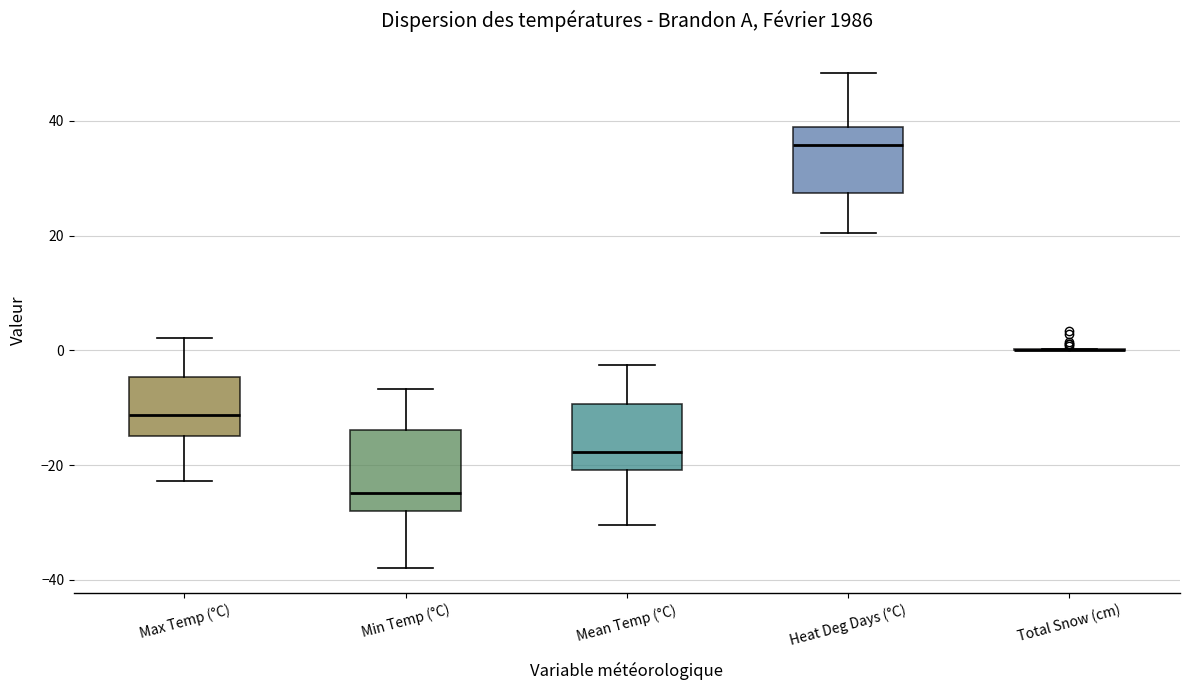

Reading left to right, read every box against the y-axis: the position of its median line, the range the box covers, and the ends of its whiskers. The values are not printed on the chart, so give them approximately, as read against the axis.

Max Temp (°C): median -12, box -14 to -4, whiskers -22 to 2
Min Temp (°C): median -24, box -28 to -14, whiskers -38 to -6
Mean Temp (°C): median -18, box -20 to -10, whiskers -30 to -2
Heat Deg Days (°C): median 36, box 28 to 38, whiskers 20 to 48
Total Snow (cm): box collapsed to a line at 0, whiskers 0 to 0